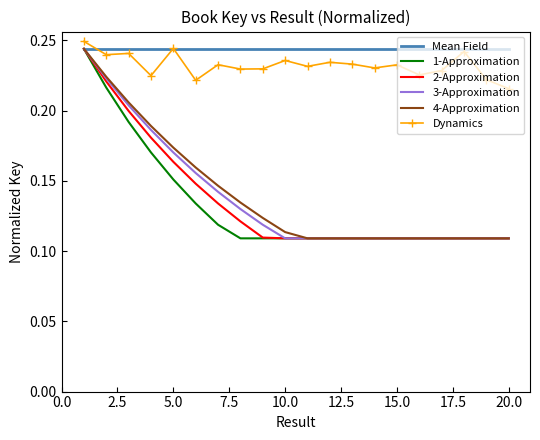

Which series has the largest total across all categories?

Mean Field